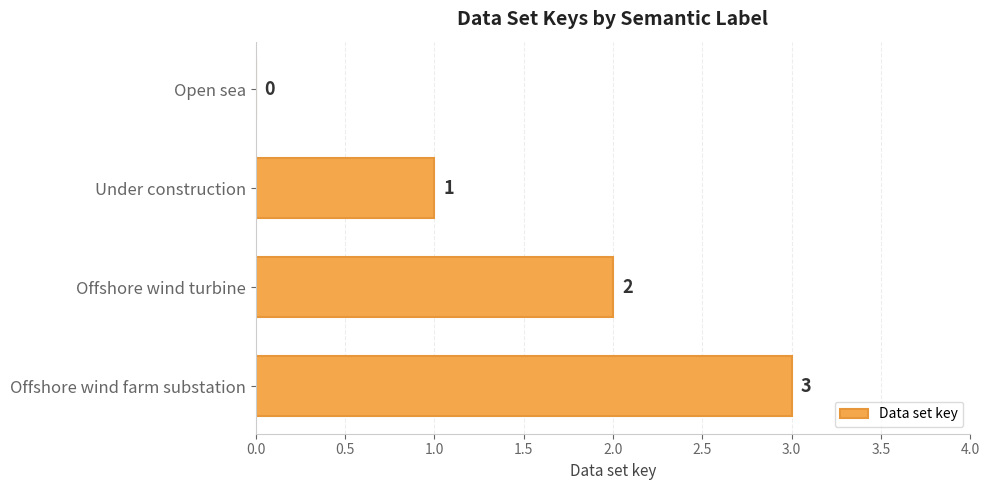

Which has a higher value, Offshore wind farm substation or Open sea?

Offshore wind farm substation